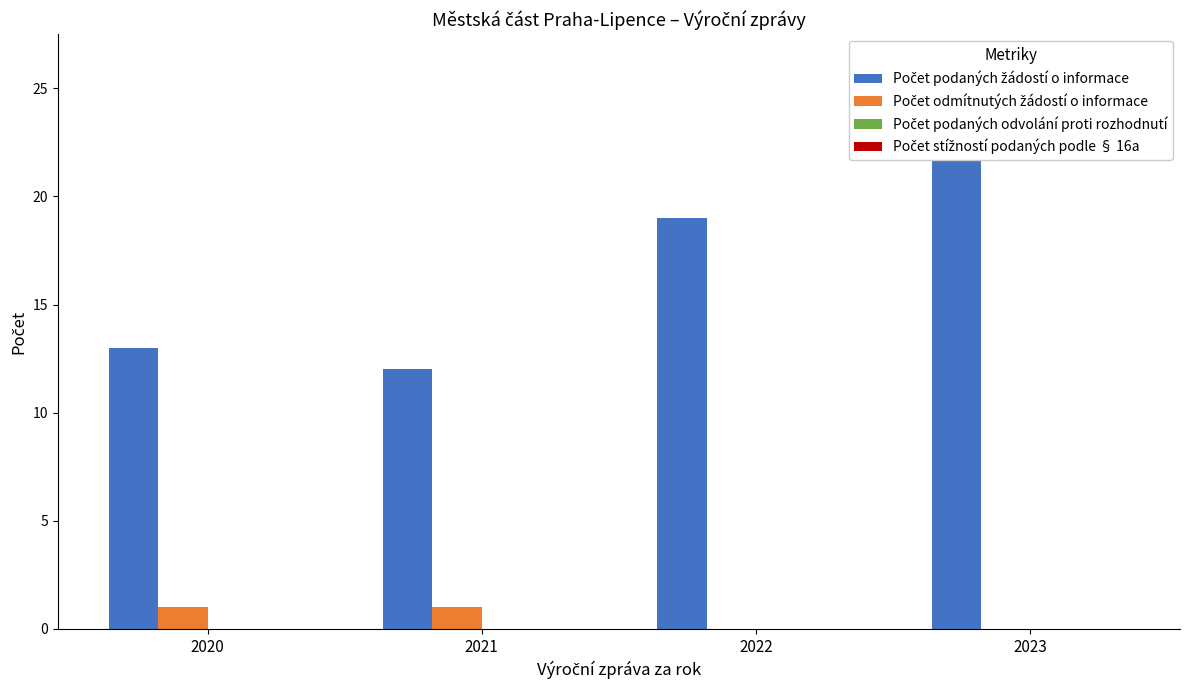

How many values in the Počet odmítnutých žádostí o informace series are below 1?

2